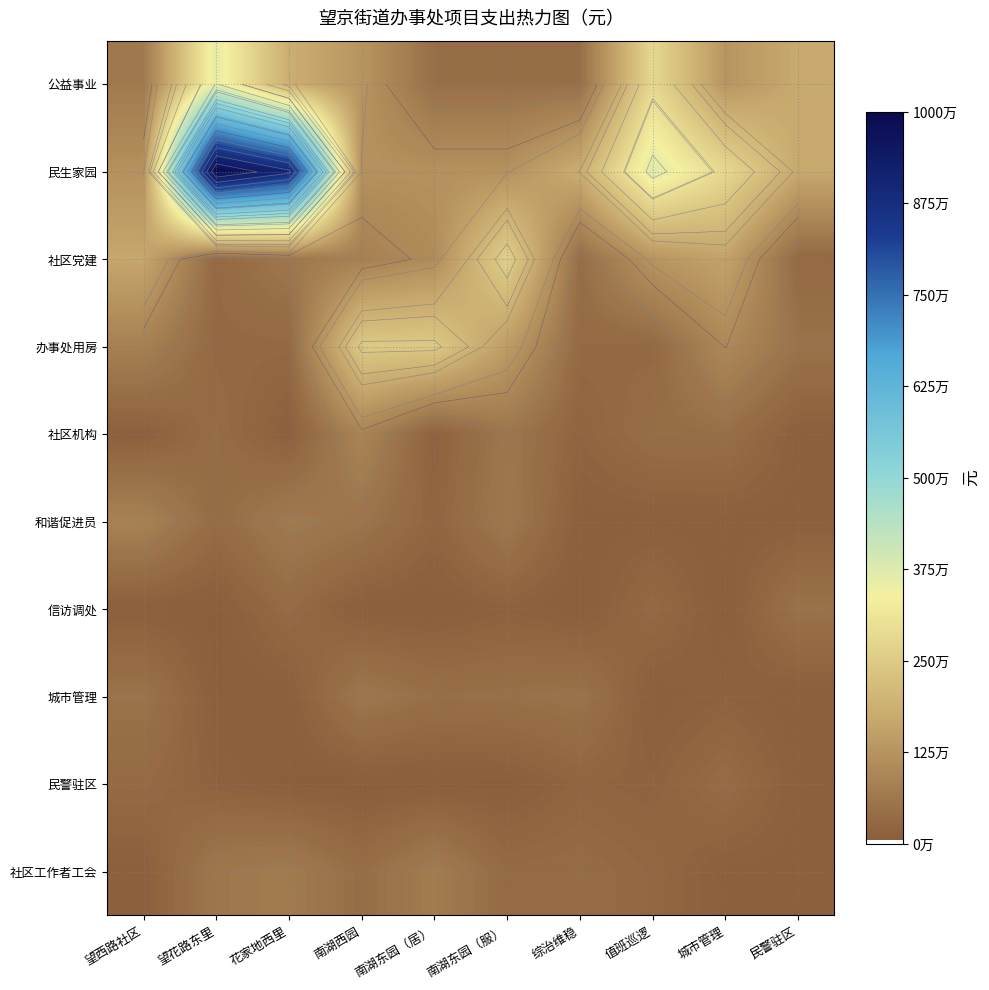

Which series changed the most between 望花路东里 and 值班巡逻?

民生家园